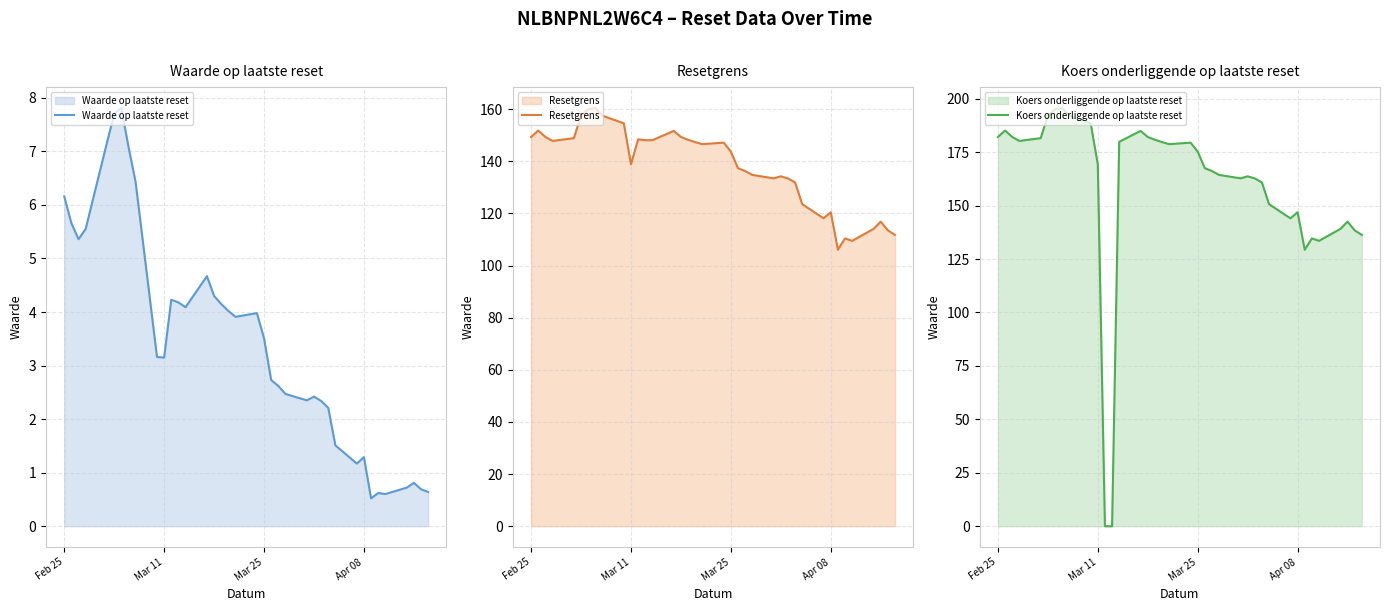

What is the highest value of the Waarde op laatste reset series?

7.8